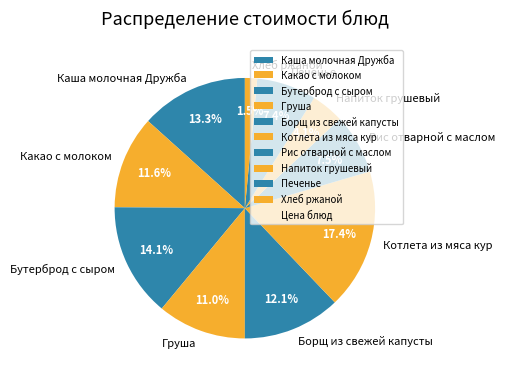

To the nearest percent, what portion does Печенье represent?

7%